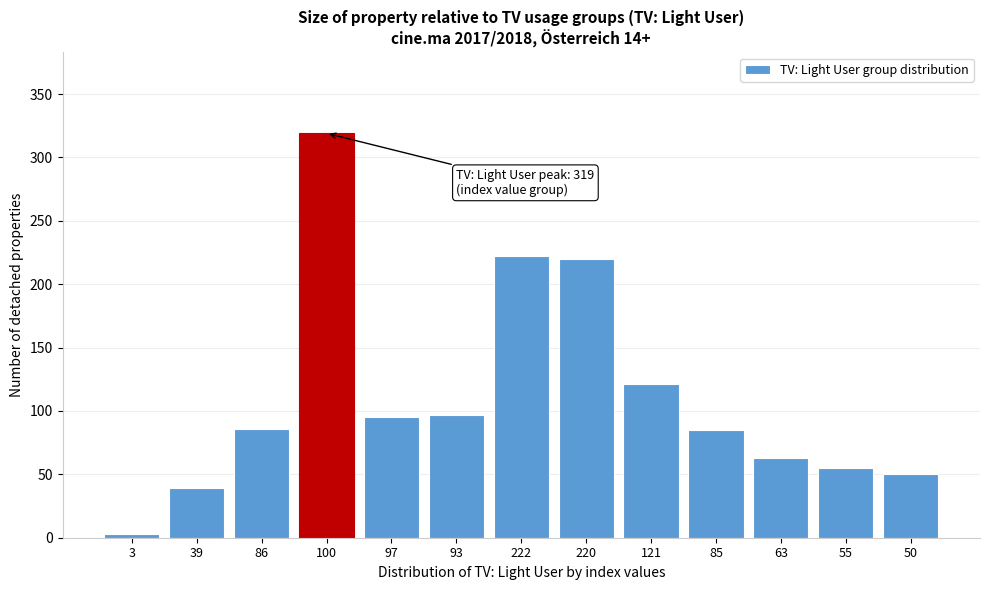

At which label is the value closest to 161?

121